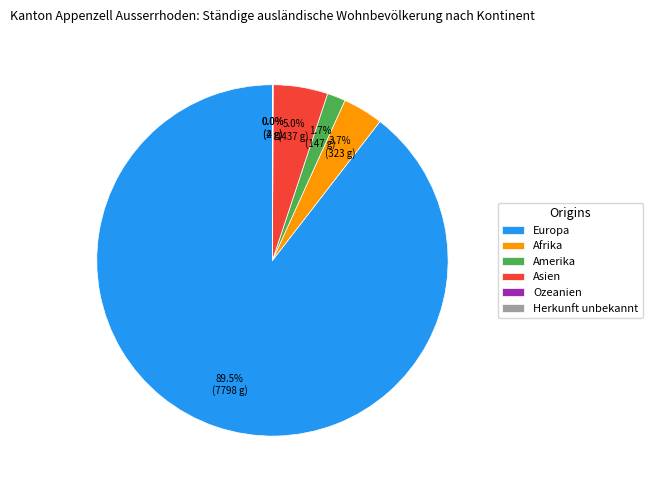

What is the largest slice in the pie chart?

Europa